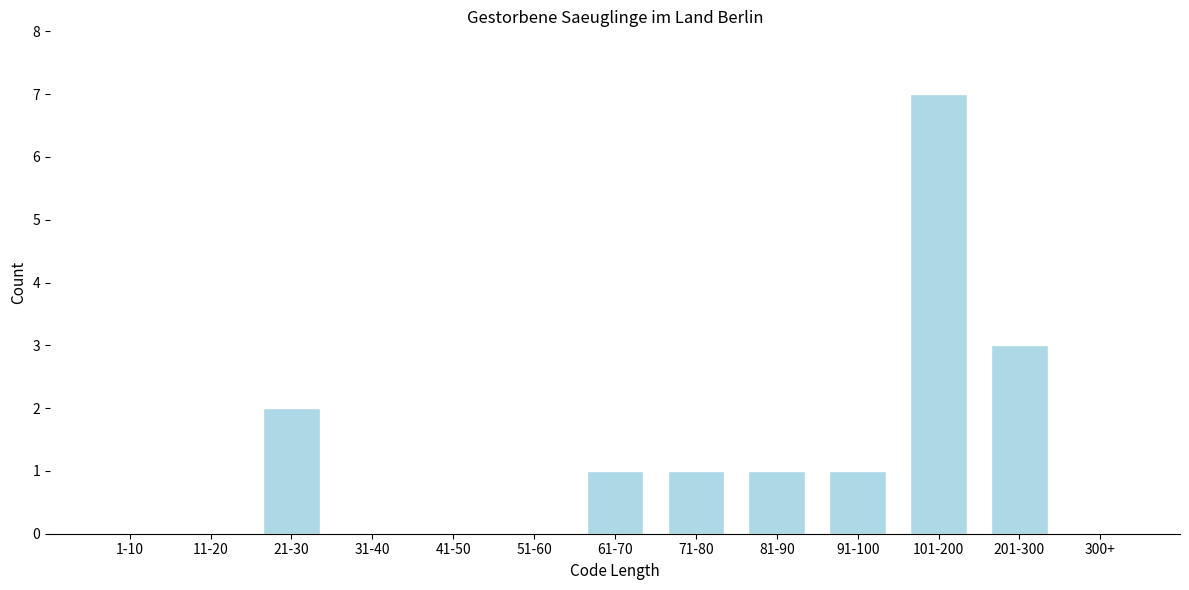

Reading right to left, extract all data points from this chart.

300+=0	201-300=3	101-200=7	91-100=1	81-90=1	71-80=1	61-70=1	51-60=0	41-50=0	31-40=0	21-30=2	11-20=0	1-10=0